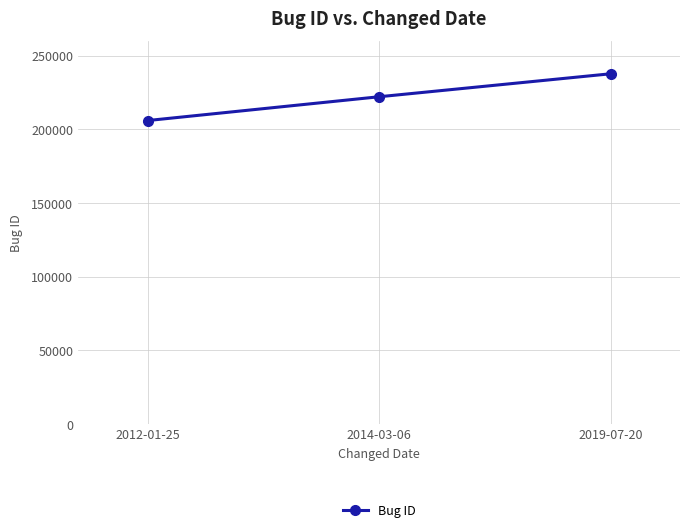

How many values are between 205968 and 237724?

3